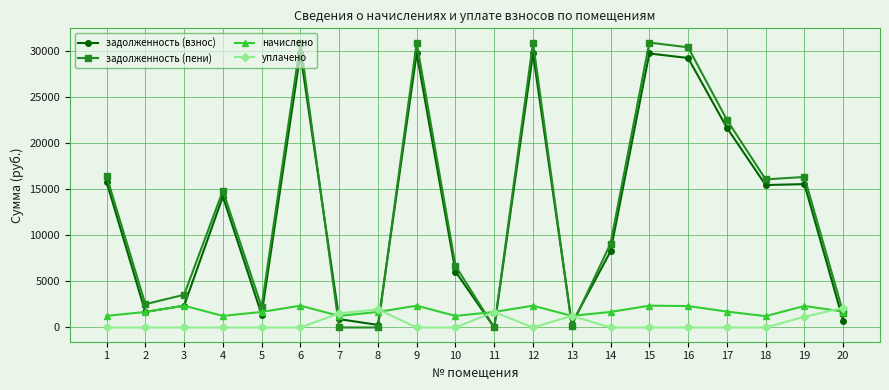

What are all the series names shown in the legend?

задолженность (взнос), задолженность (пени), начислено, уплачено